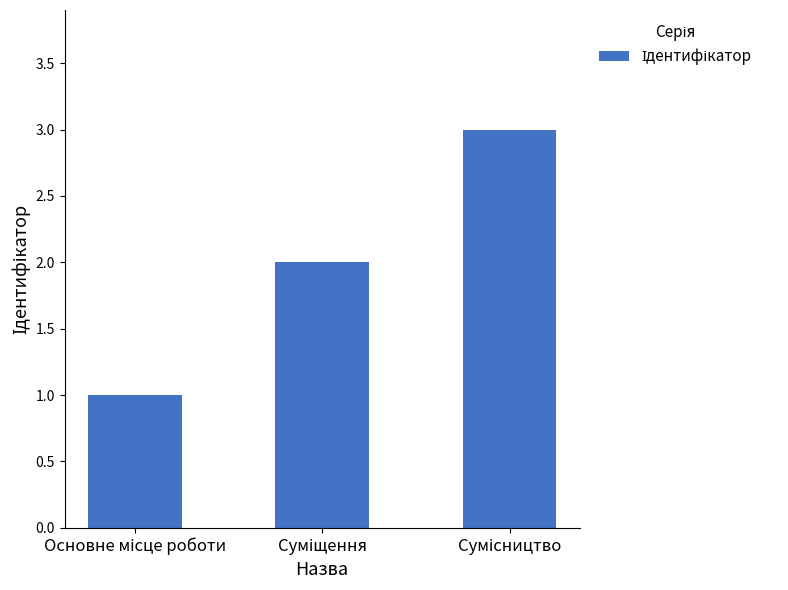

What is the difference between the maximum and second lowest values?

1